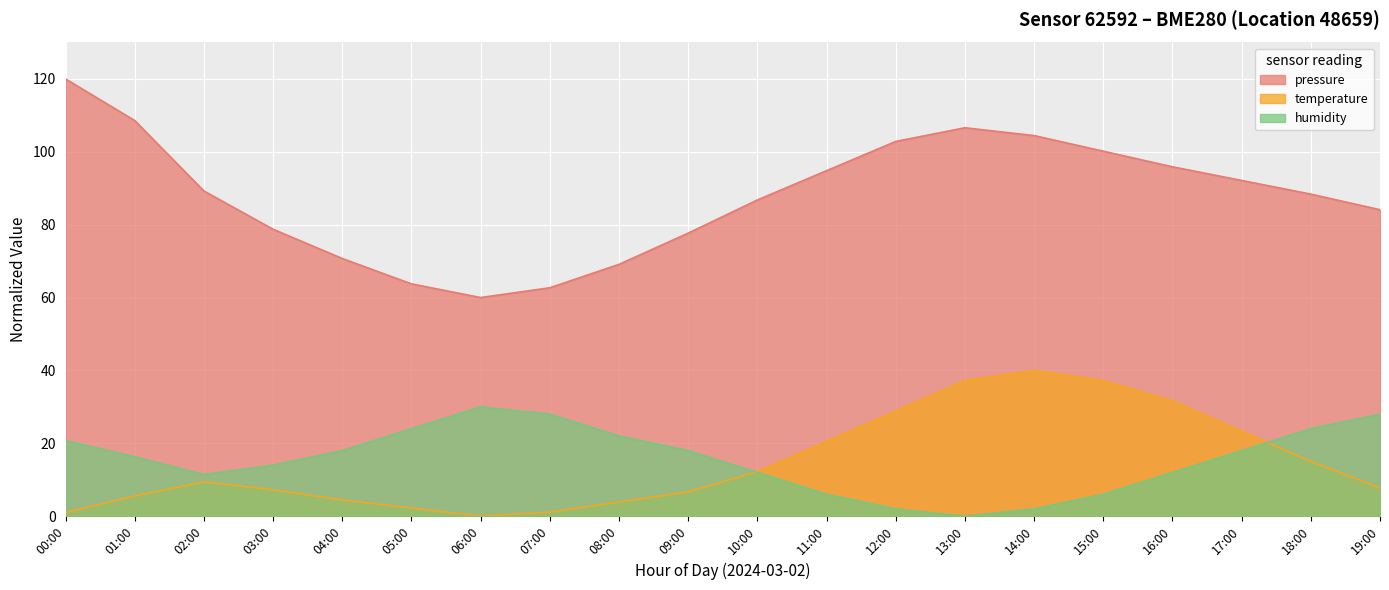

Where is pressure nearest to the value 90?

02:00